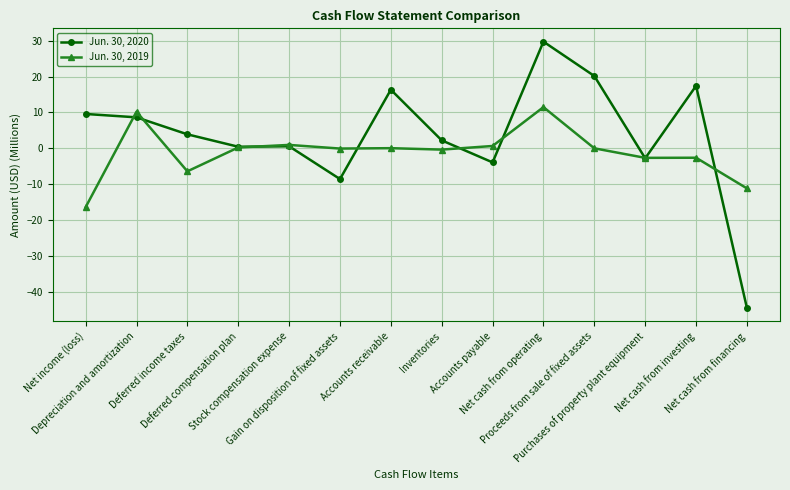

What is the minimum value for Jun. 30, 2020?

-44.4